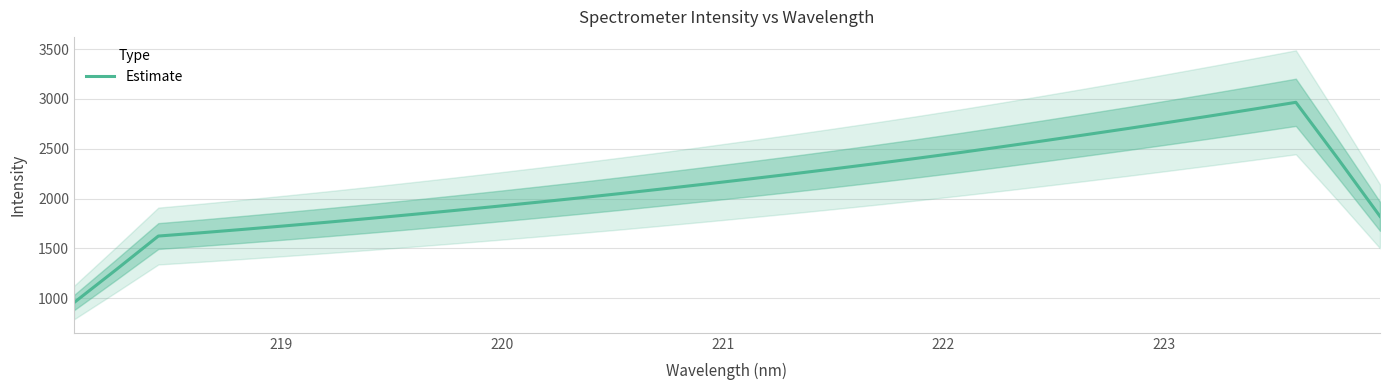

What is the smallest value displayed?

954.4